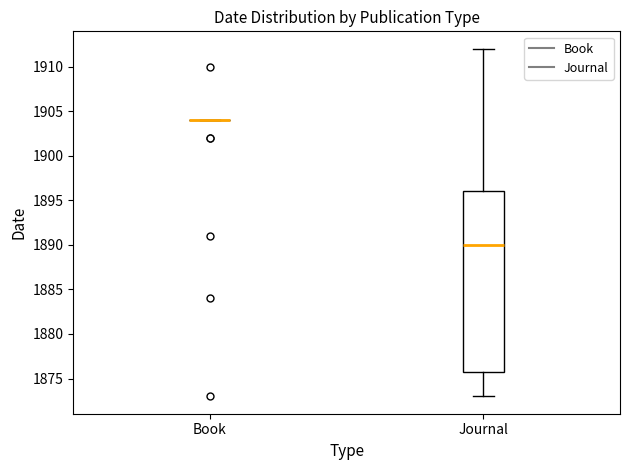

Reading left to right, transcribe this box plot: for each box, give where its median line is, the range the box spans, and where its two whiskers end, as read against the y-axis. The values are not printed on the chart, so give them approximately, as read against the axis.

Book: box collapsed to a line at 1904, whiskers 1904 to 1904
Journal: median 1890, box 1876 to 1896, whiskers 1873 to 1912